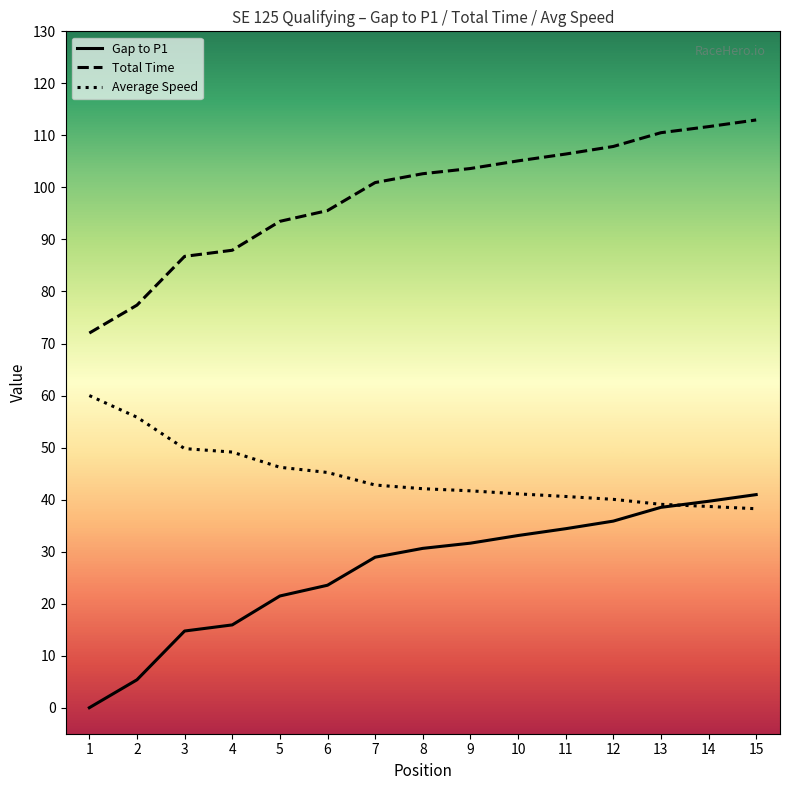

What is the spread (max minus min) of values at 3?

72.0